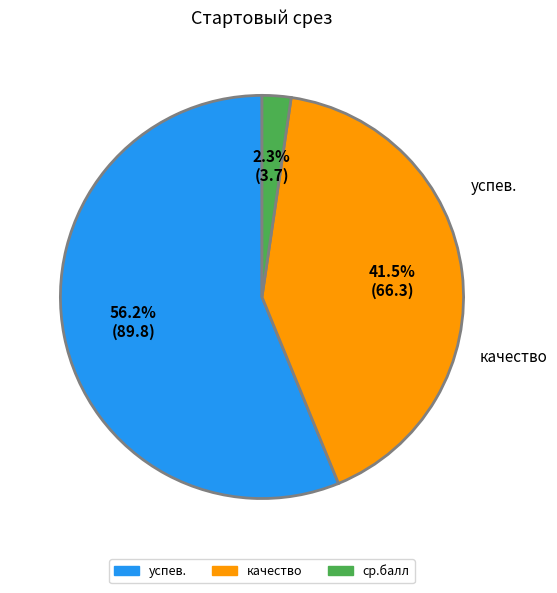

Which has a higher value, ср.балл or качество?

качество